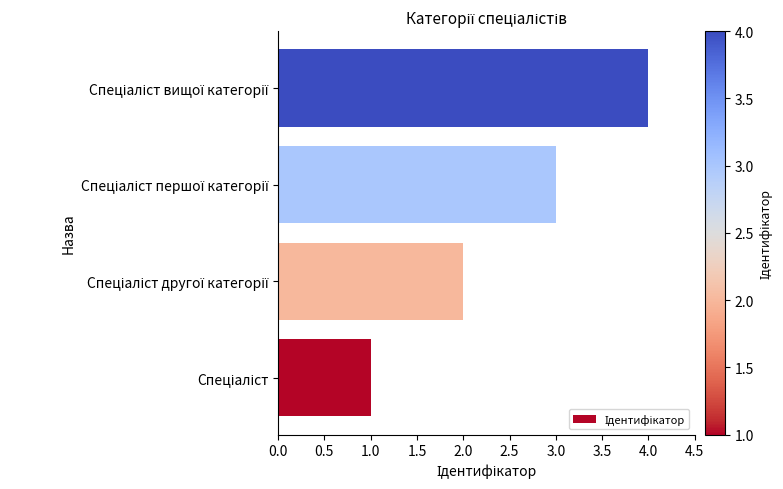

What is the greatest value displayed?

4